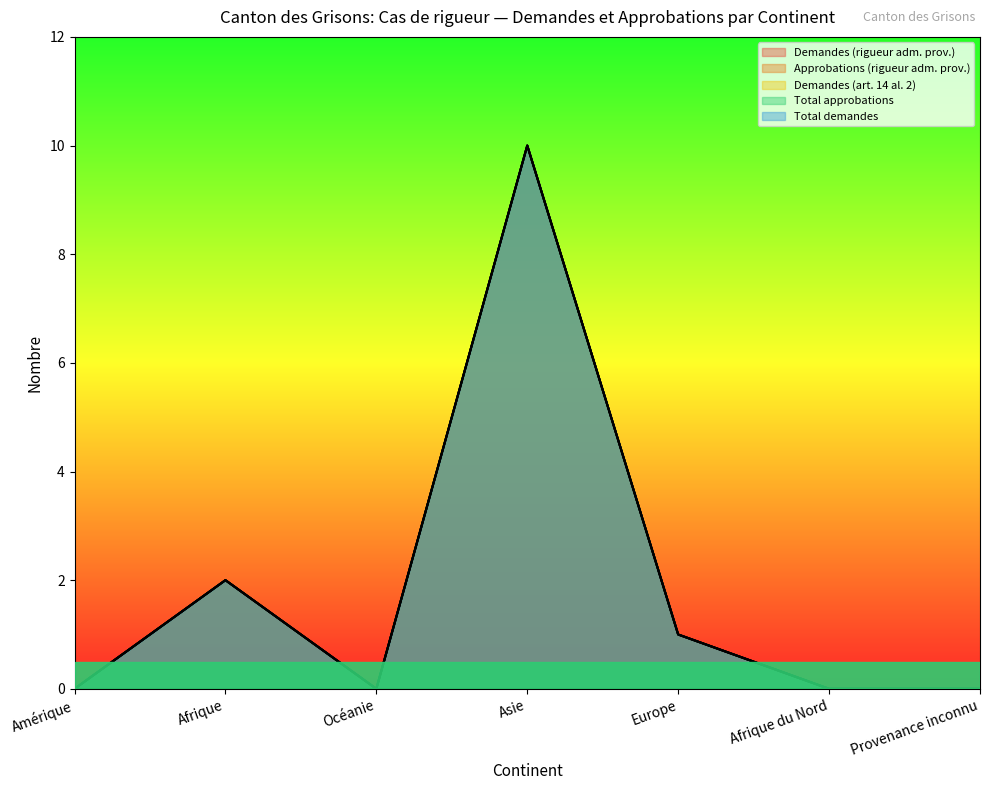

What is the sum of all Total approbations values?

13